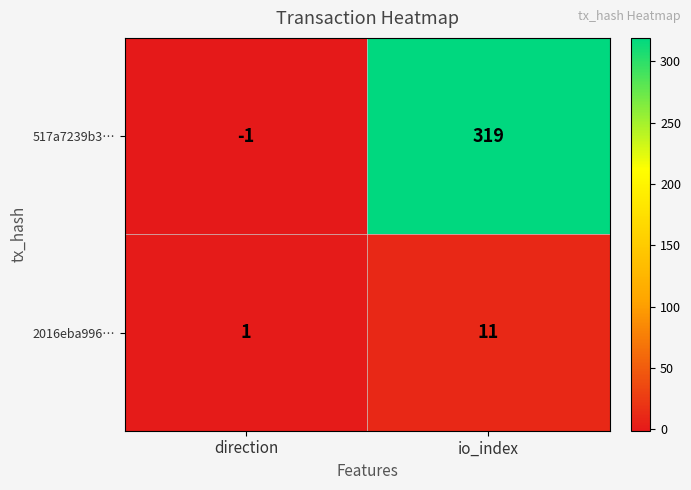

At which label is 517a7239b3… closest to 159?

direction